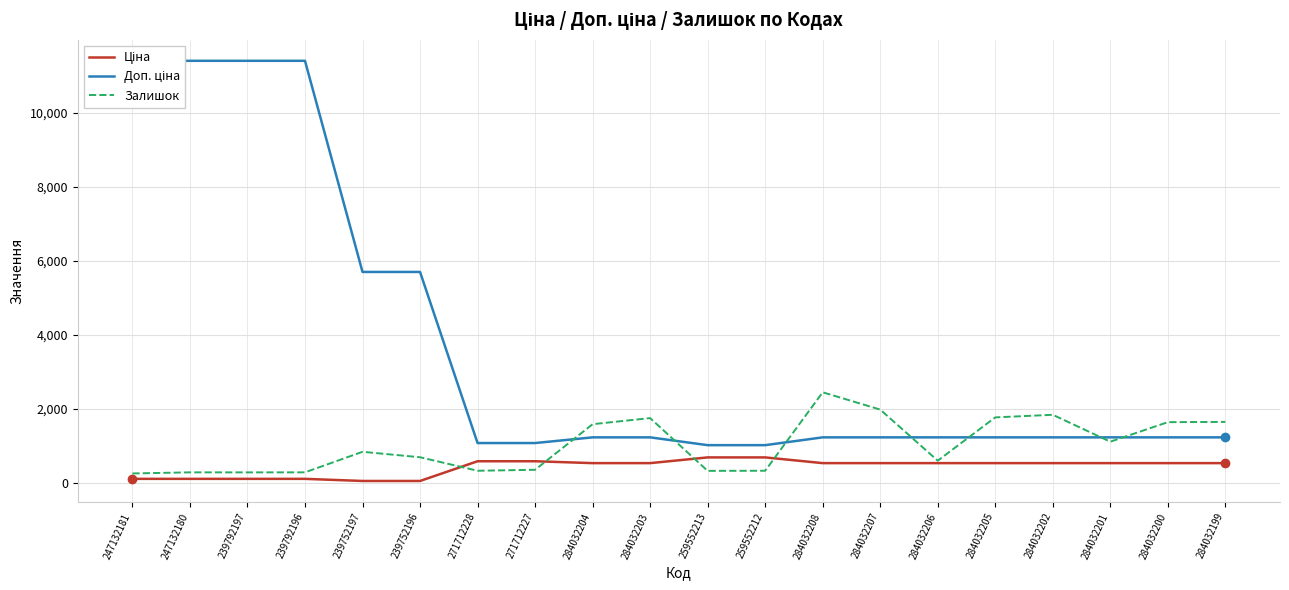

Which series has the largest total across all categories?

Доп. ціна